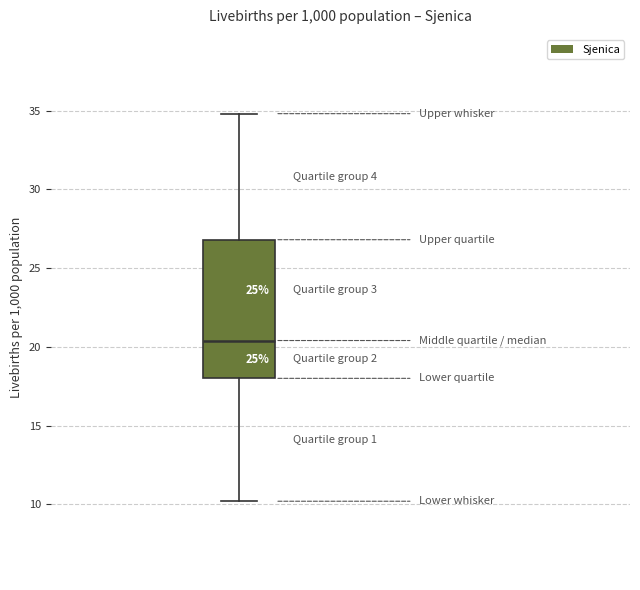

Where does the median line of the box sit on the y-axis? The values are not printed on the chart, so give them approximately, as read against the axis.

20.5